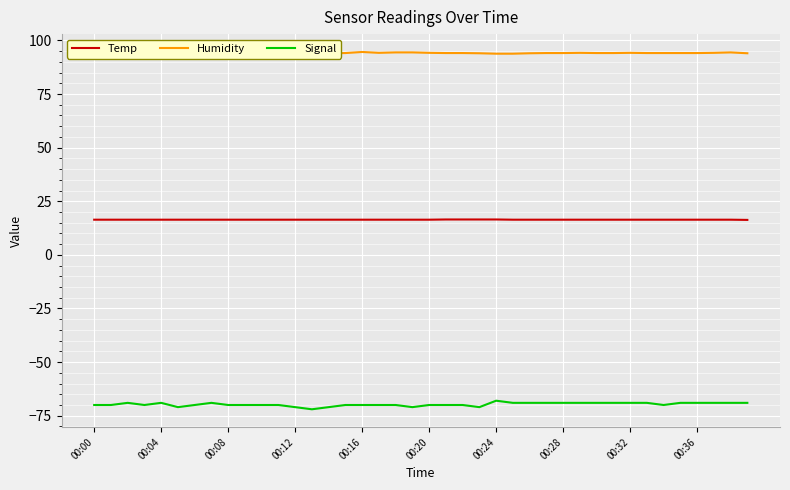

The Temp series shows 16.4 at 00:36. True or false?

True